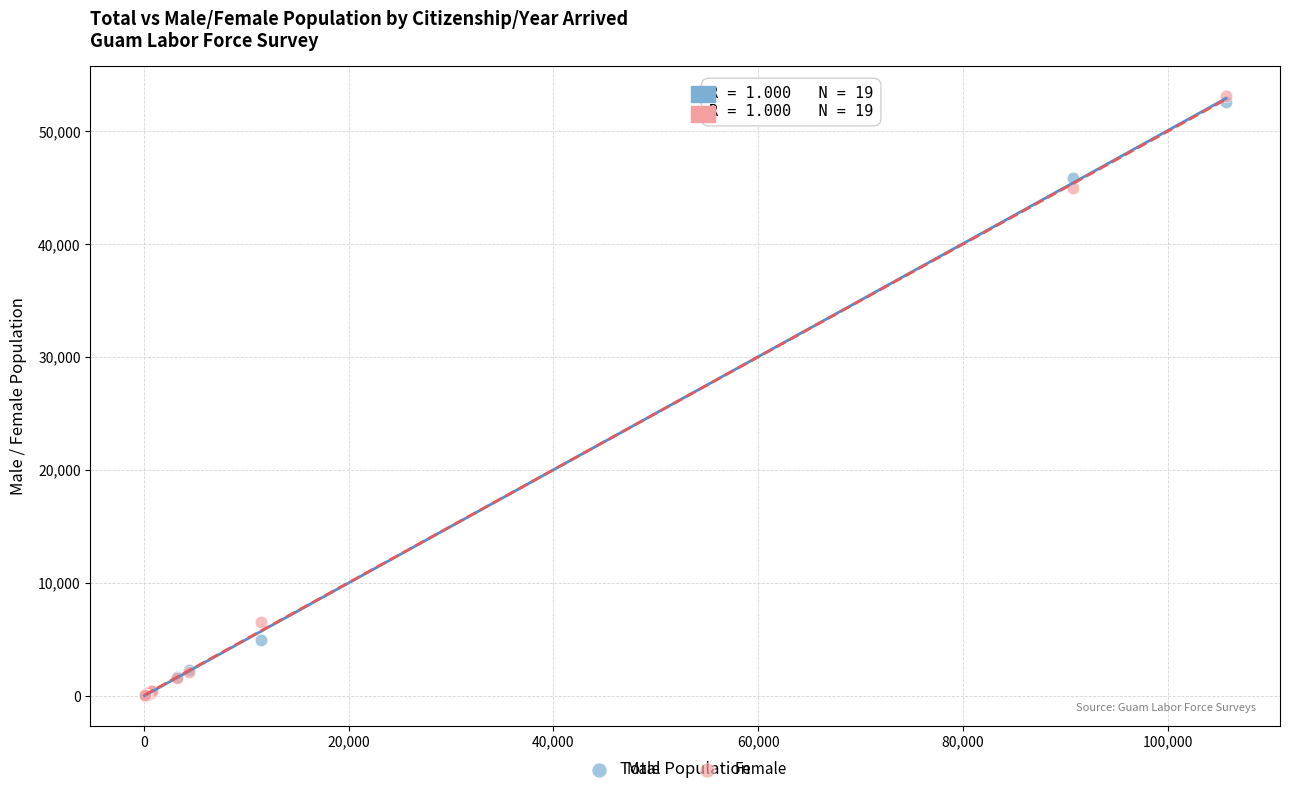

What are all the series names shown in the legend?

Male, Female